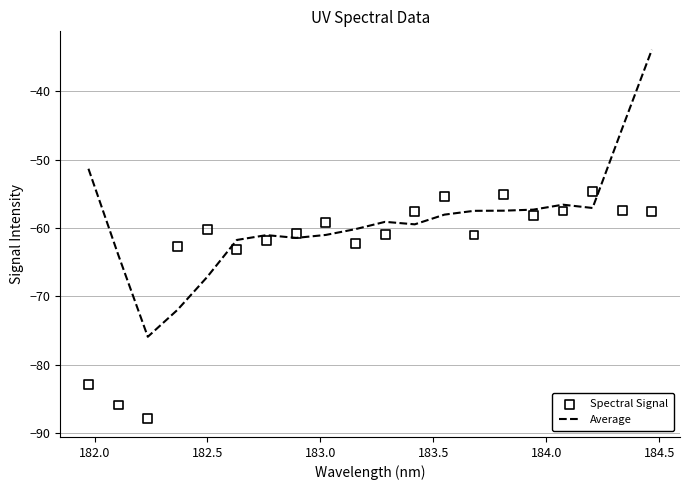

What is the lowest value of the Average series?

-75.9